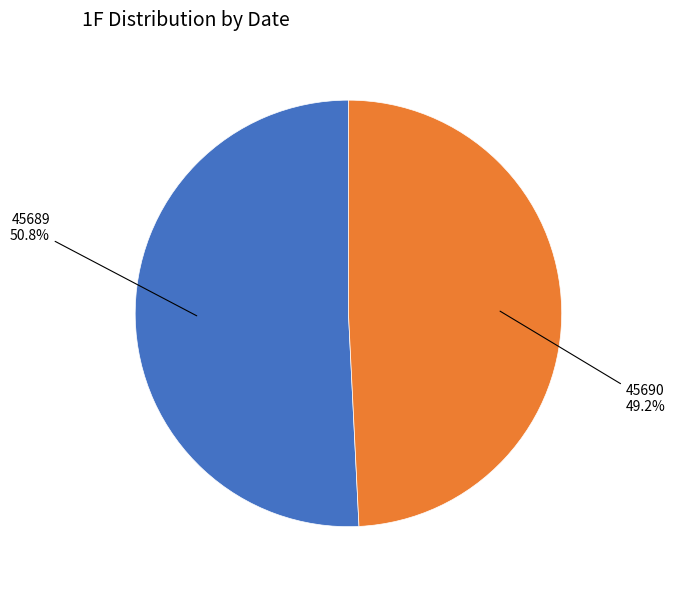

Is there a majority slice in this chart?

Yes